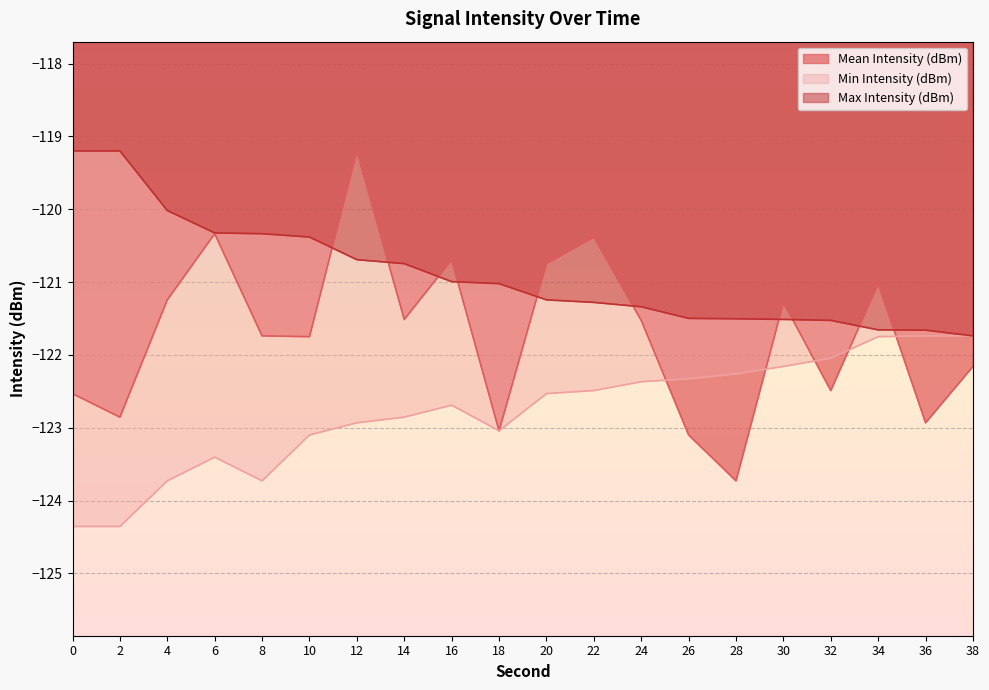

How many distinct data groups are displayed?

3